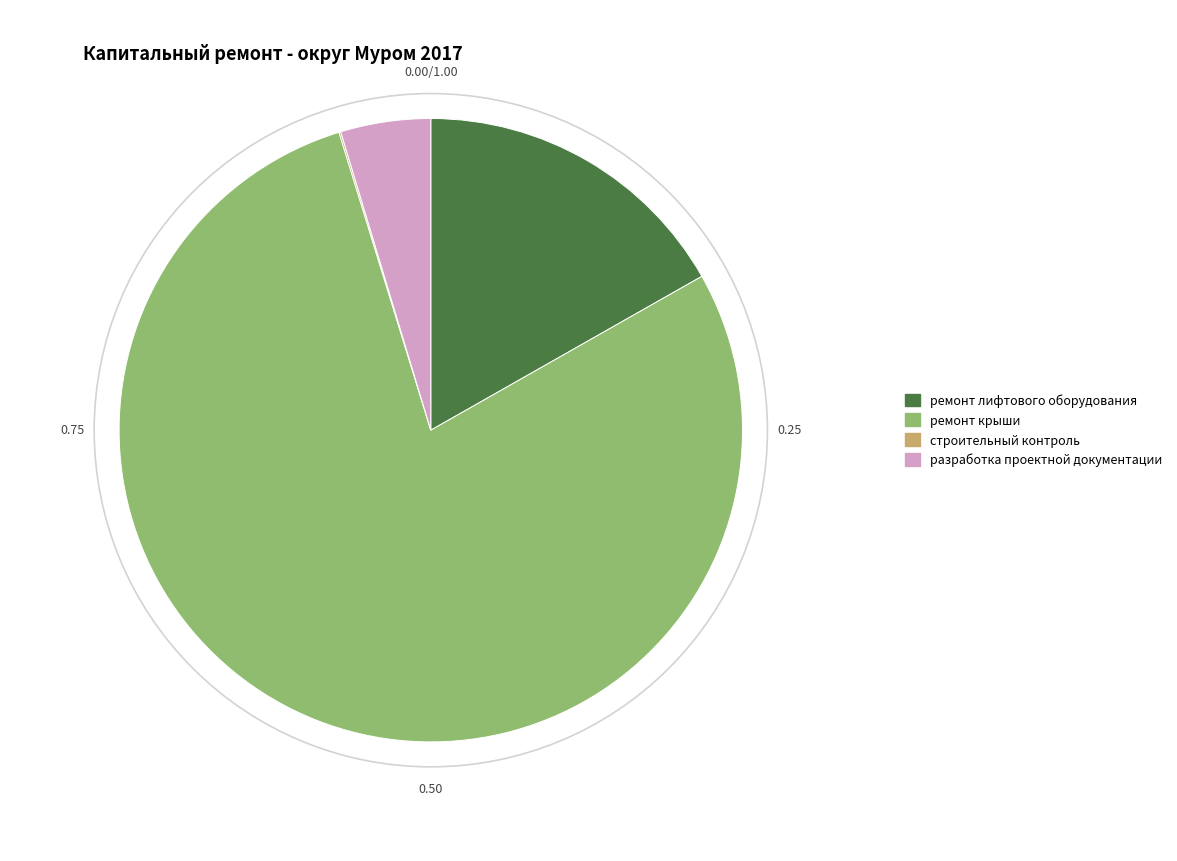

Is the sum of разработка проектной документации and ремонт крыши greater than half?

Yes